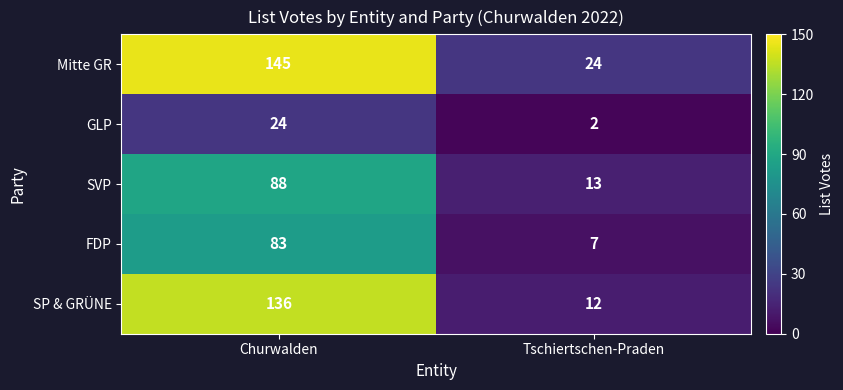

Count the number of categories in the chart.

2